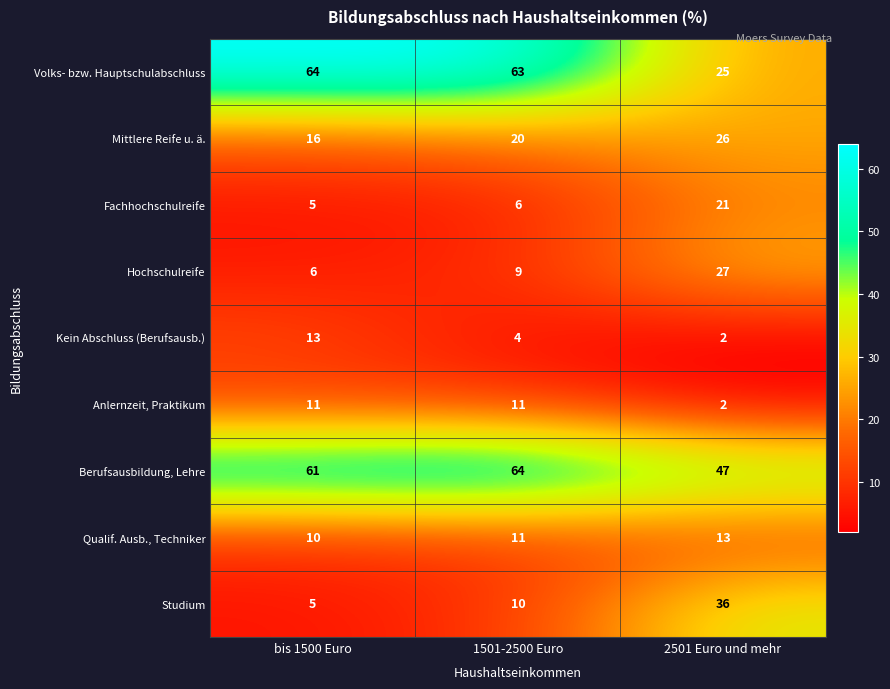

What is the sum of the Studium values at 2501 Euro und mehr and 1501-2500 Euro?

46